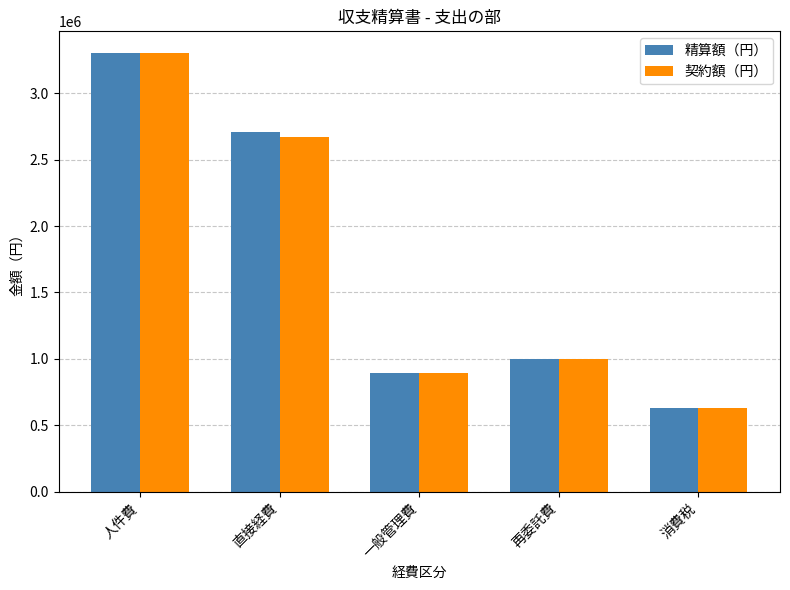

True or false: 精算額（円） has a value of 3300000 at 人件費.

True